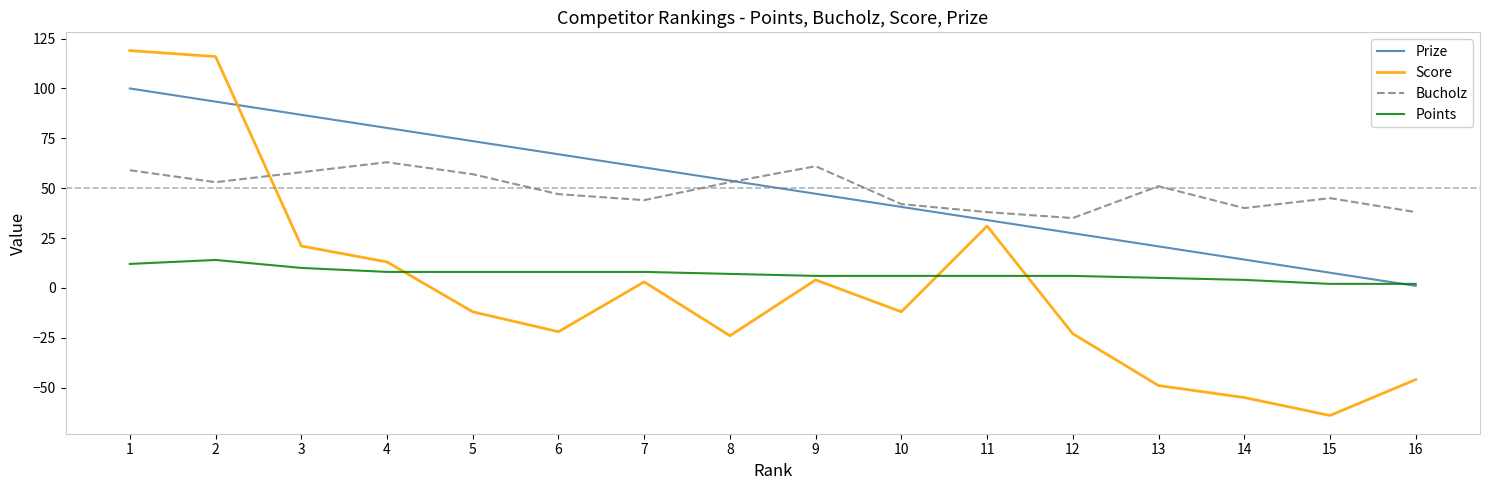

What is the spread (max minus min) of values at 4?

72.2